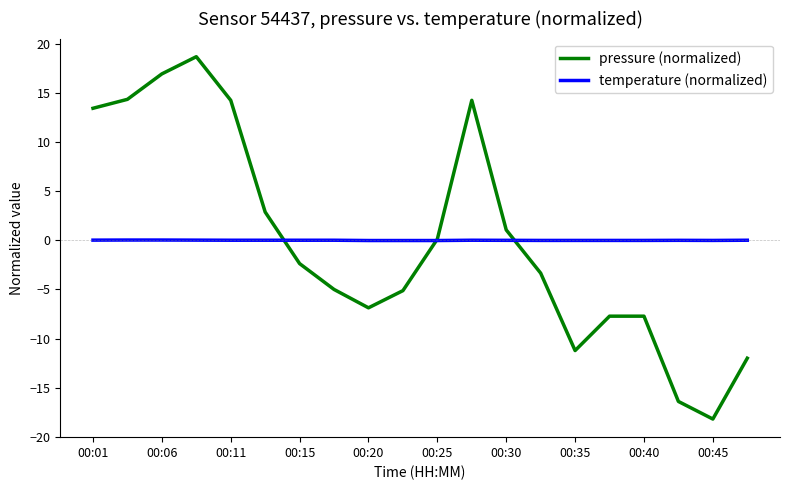

What is the minimum value for pressure (normalized)?

-18.2